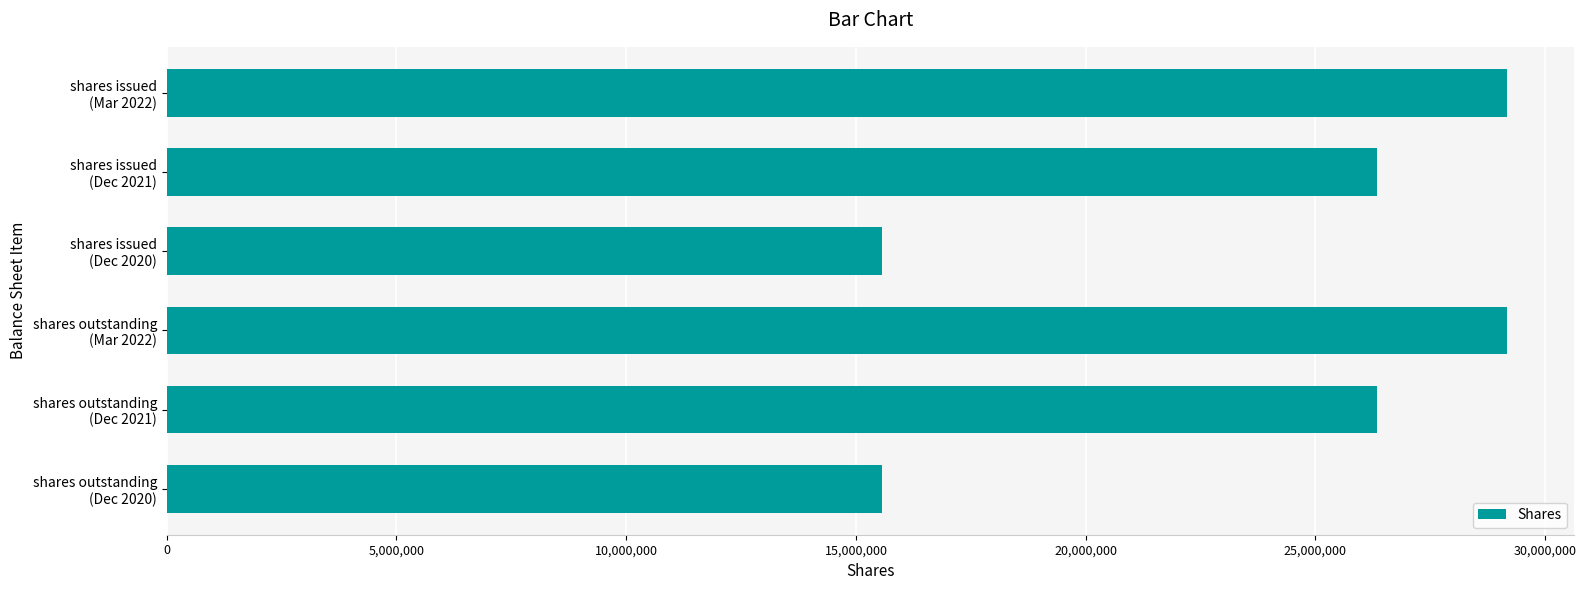

What is the value of the 4th bar from the top?

29169516